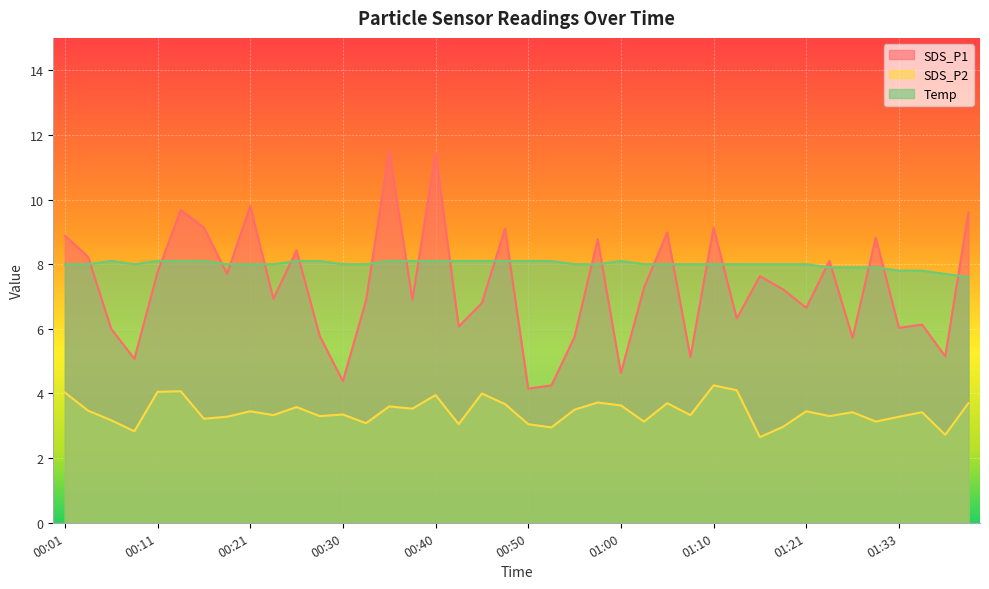

Which has a higher value, 01:21 or 00:53?

01:21